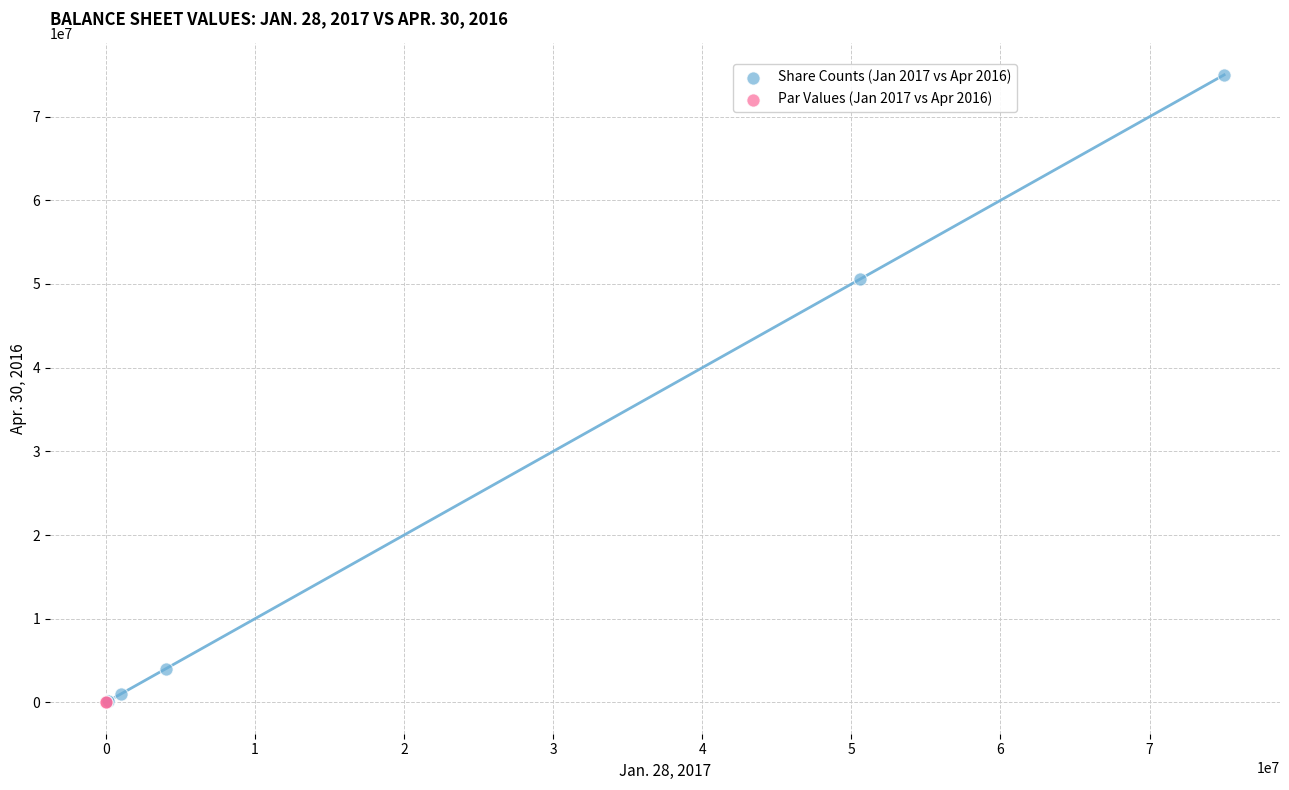

What are all the series names shown in the legend?

Share Counts (Jan 2017 vs Apr 2016), Par Values (Jan 2017 vs Apr 2016)